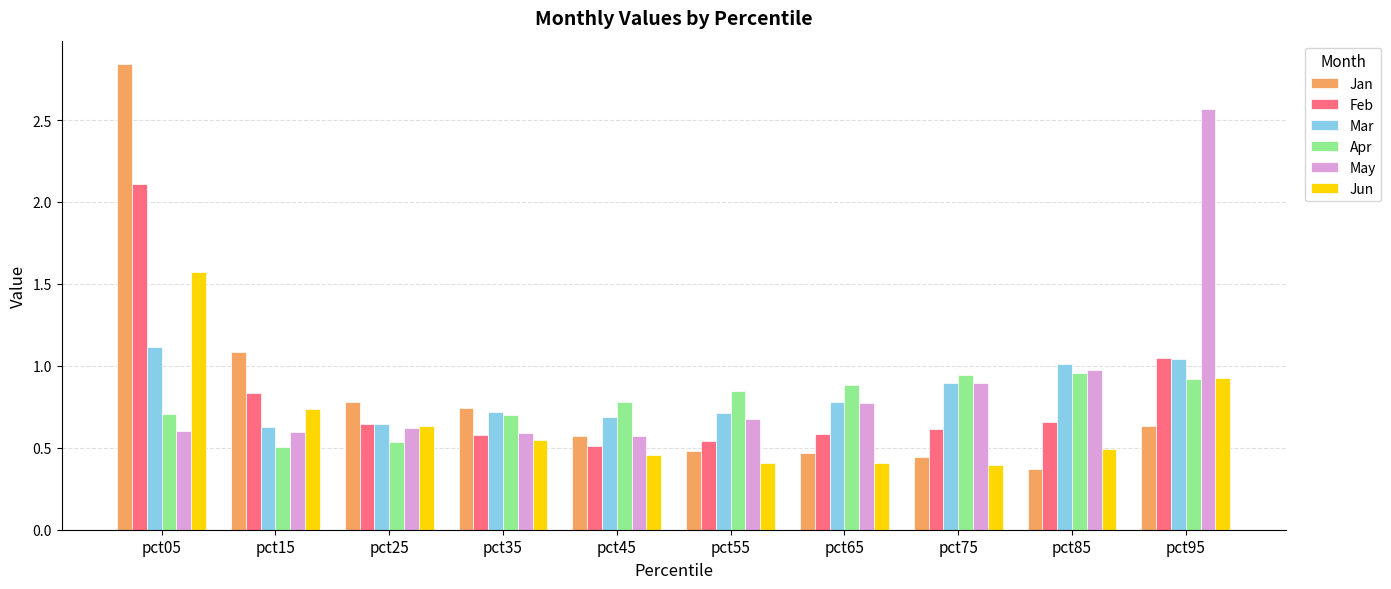

Is it true that Feb equals 1.3 at pct05?

False